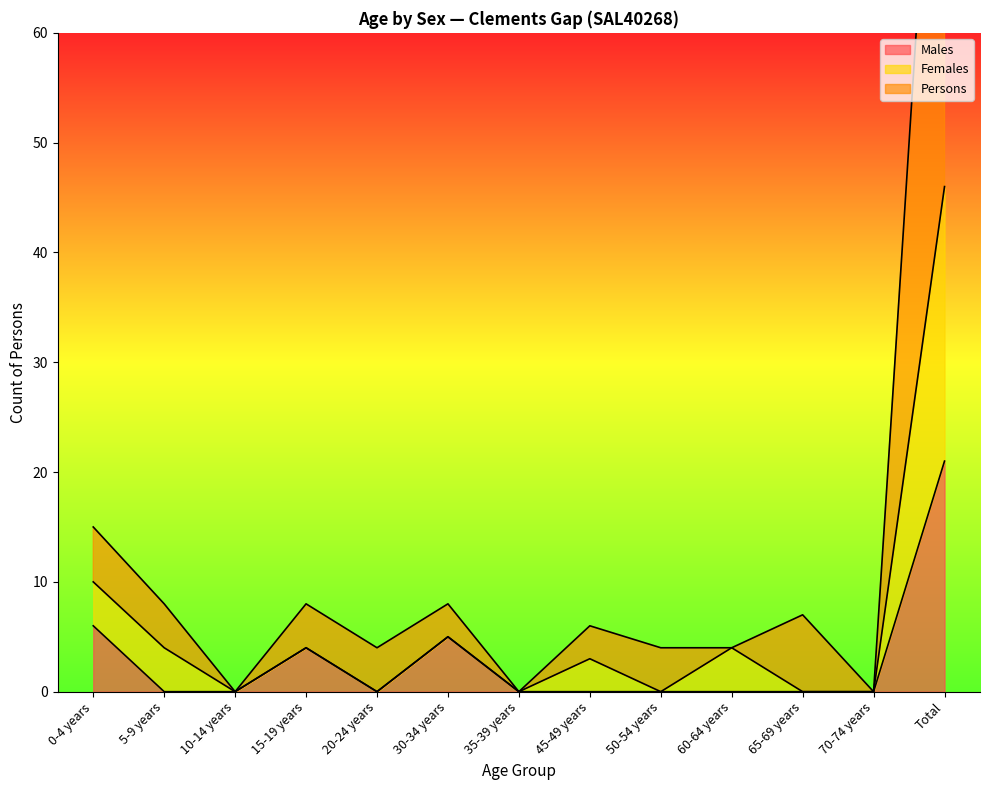

What is the label of the 5th point from the right?

50-54 years